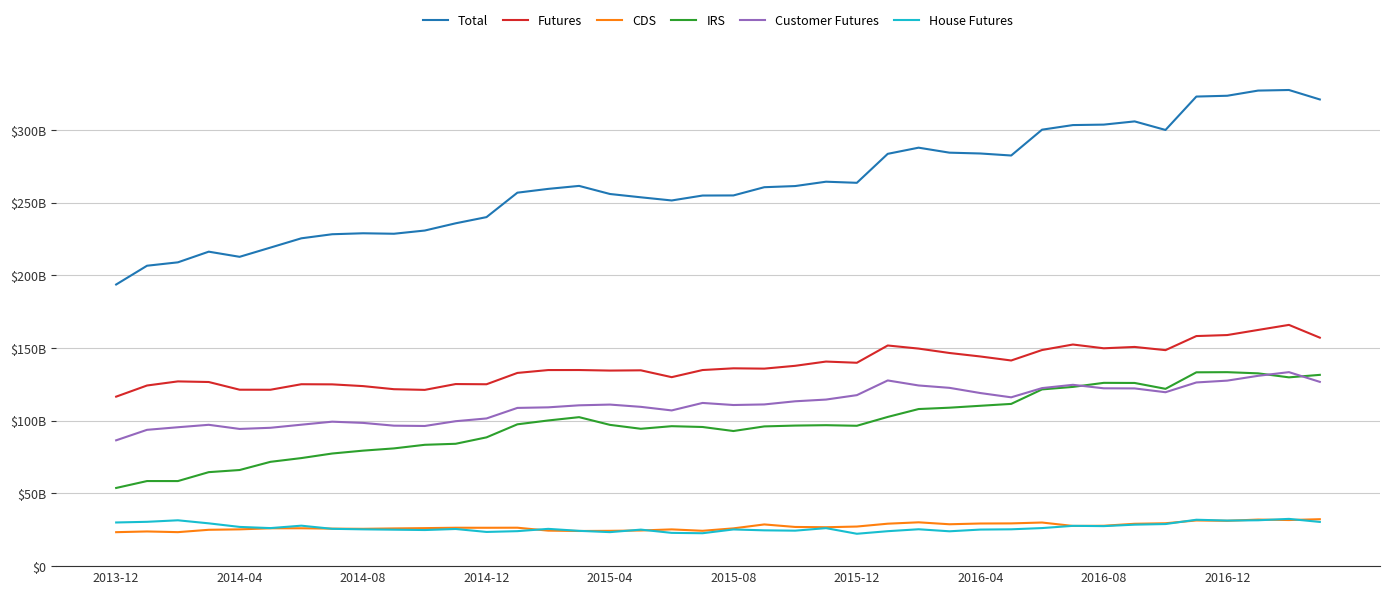

Where does the CDS series first go above 26424646903?

13